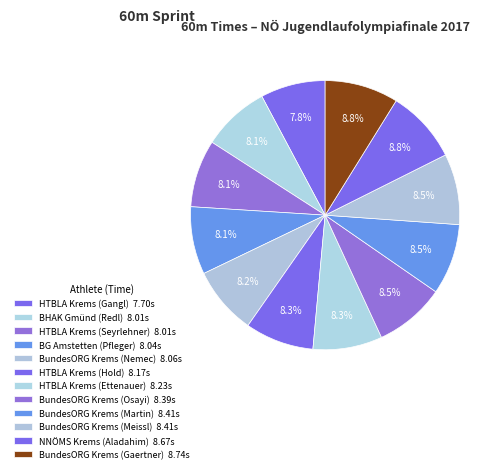

Count the number of slices in the pie.

12